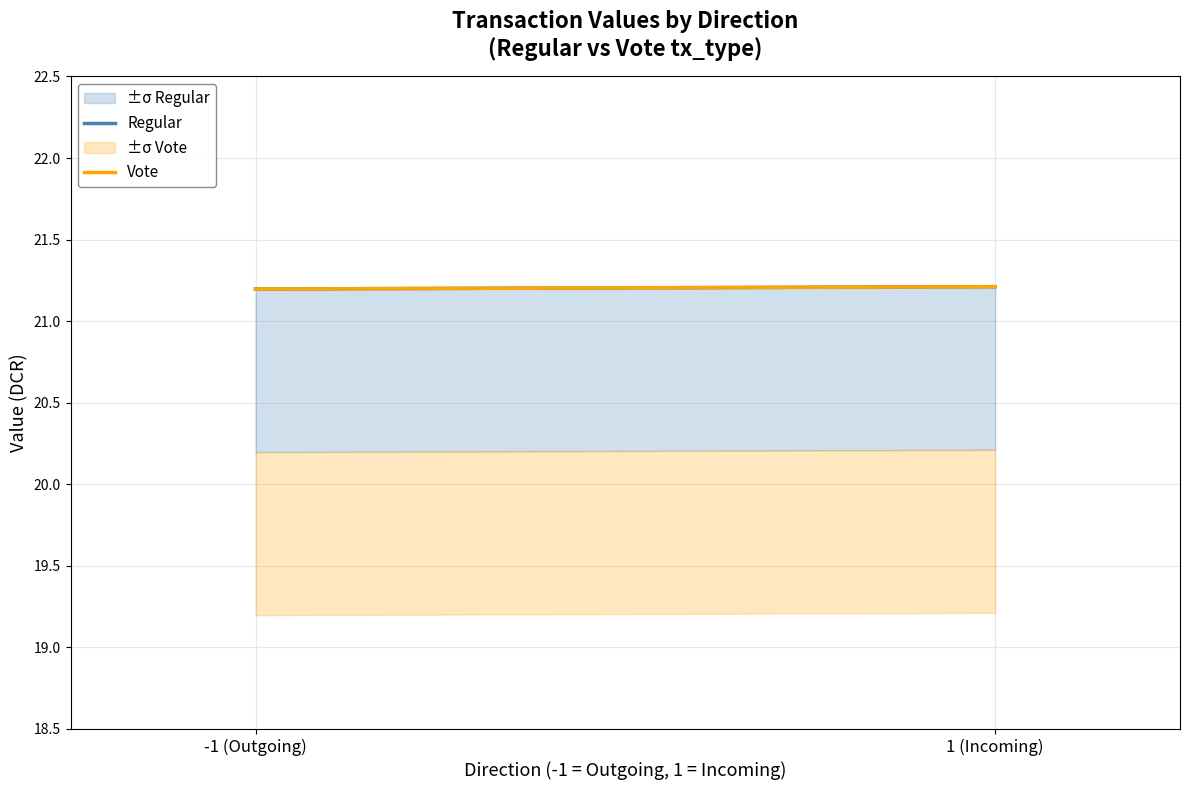

List the labels in order of Vote value, smallest first.

-1 (Outgoing), 1 (Incoming)